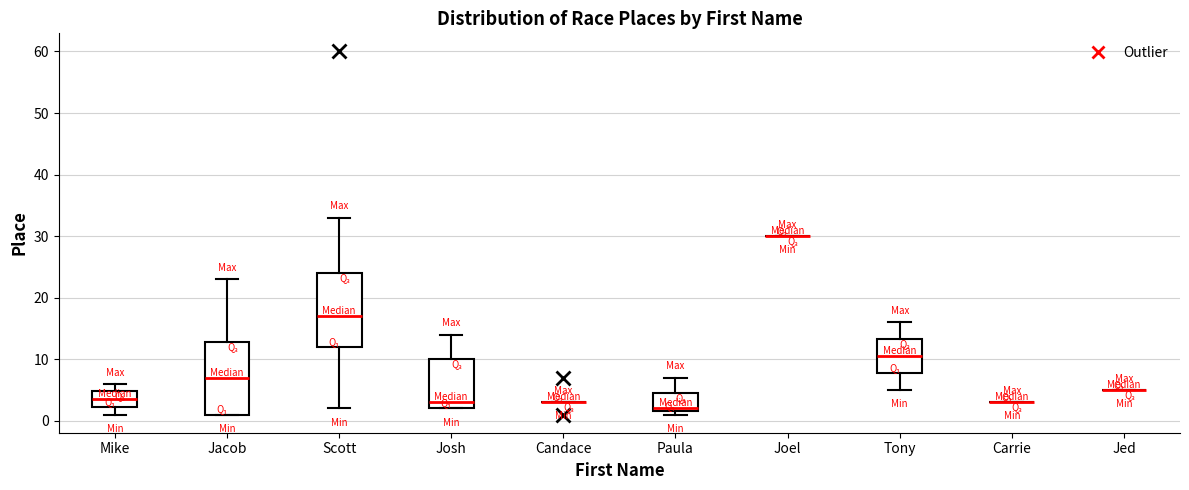

Reading left to right, read every box against the y-axis: the position of its median line, the range the box covers, and the ends of its whiskers. The values are not printed on the chart, so give them approximately, as read against the axis.

Mike: median 4, box 2 to 5, whiskers 1 to 6
Jacob: median 7, box 1 to 13, whiskers 1 to 23
Scott: median 17, box 12 to 24, whiskers 2 to 33
Josh: median 3, box 2 to 10, whiskers 2 to 14
Candace: box collapsed to a line at 3, whiskers 3 to 3
Paula: median 2 (just above the box's lower edge), box 2 to 5, whiskers 1 to 7
Joel: box collapsed to a line at 30, whiskers 30 to 30
Tony: median 11, box 8 to 13, whiskers 5 to 16
Carrie: box collapsed to a line at 3, whiskers 3 to 3
Jed: box collapsed to a line at 5, whiskers 5 to 5